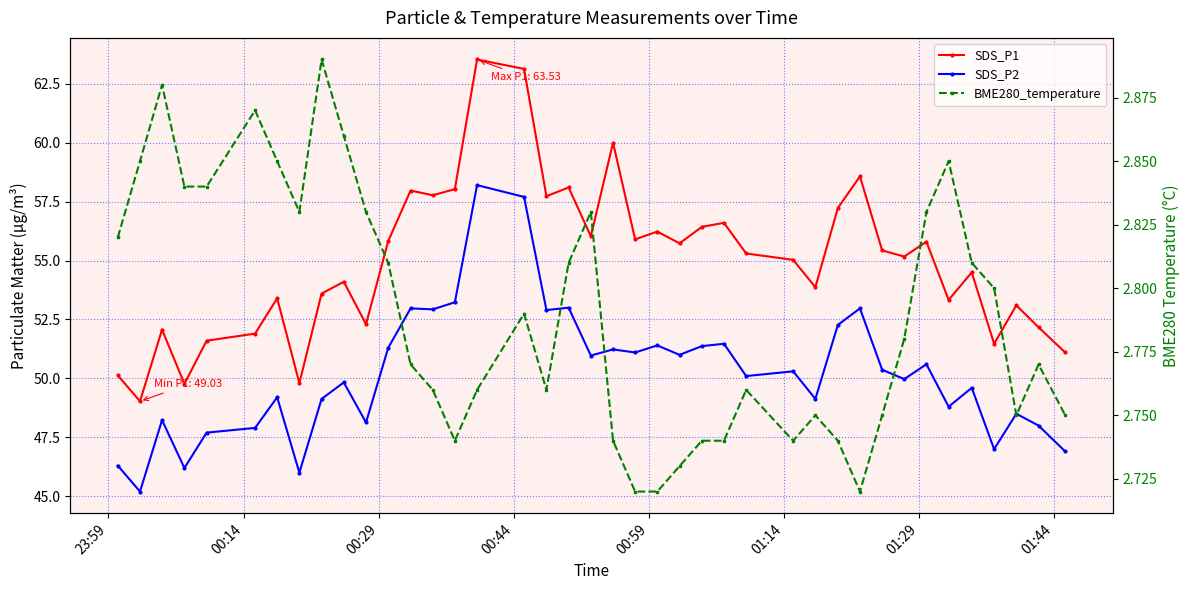

Does the chart have visible grid lines?

Yes